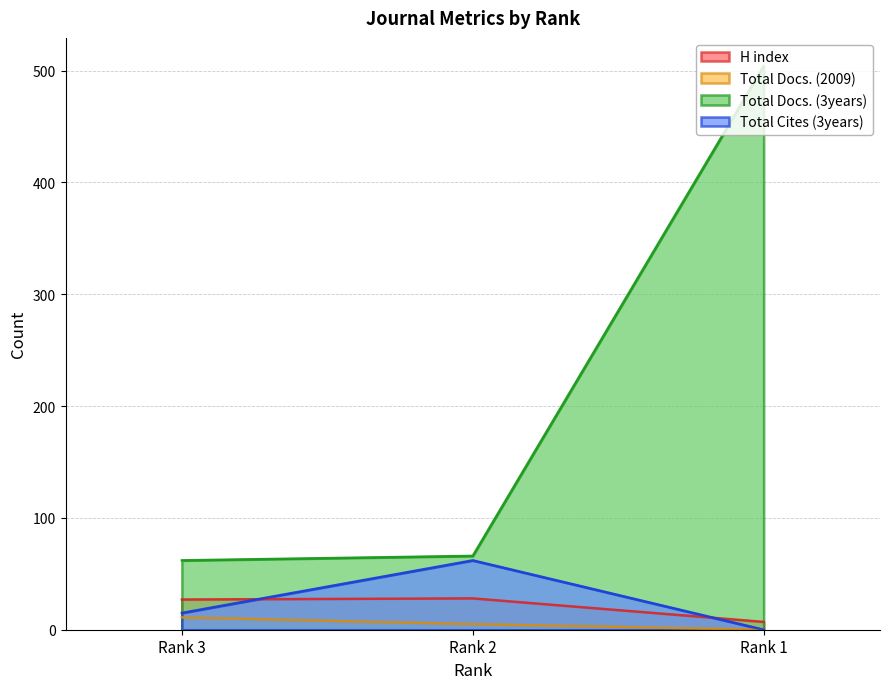

At which label is H index closest to 17?

Rank 3